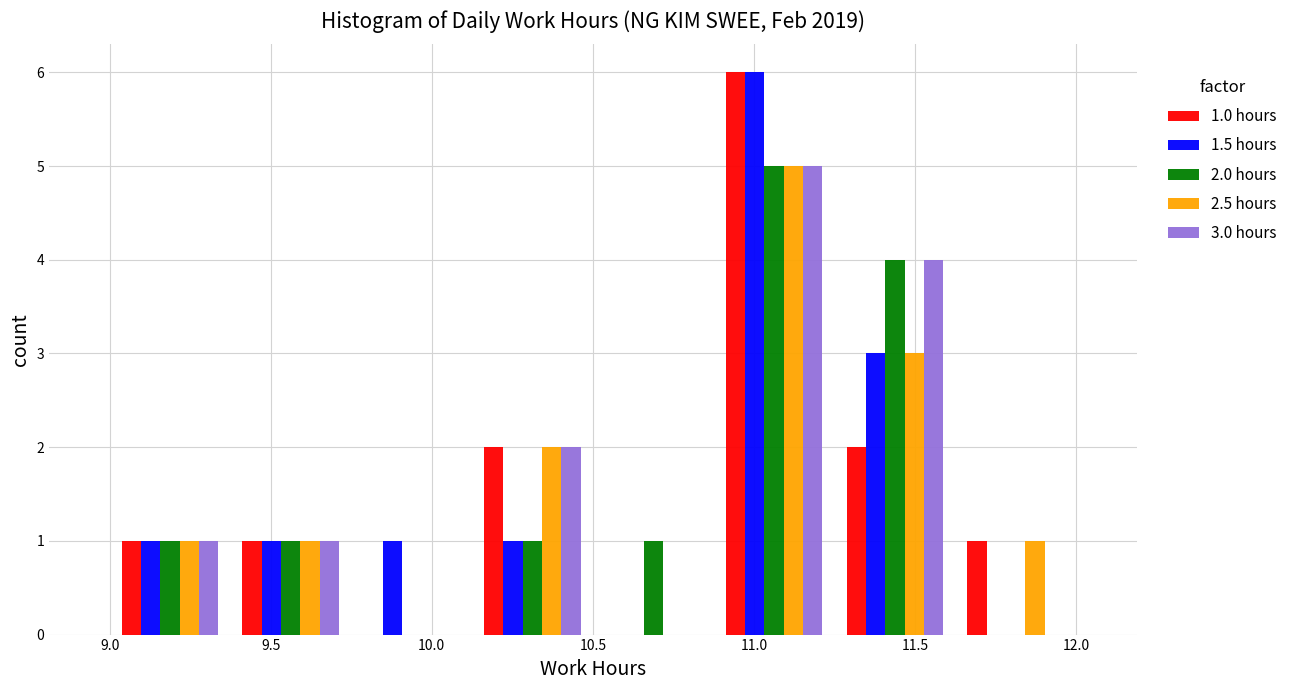

In the 2.5 hours series, which range on the x-axis has the tallest bar?

10.875 to 11.250